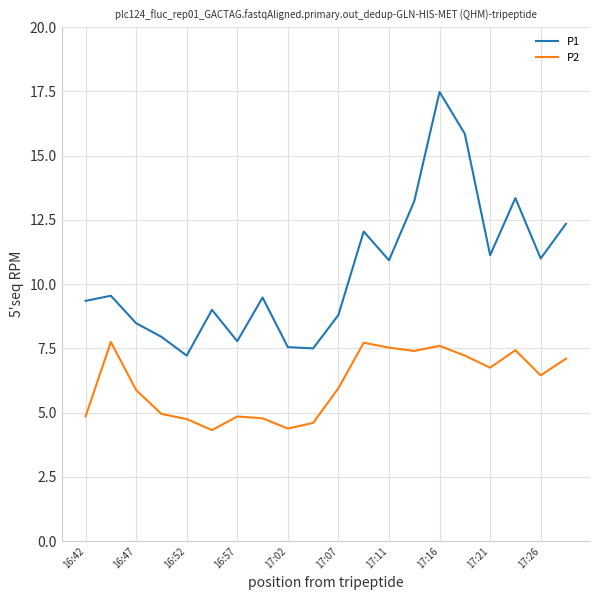

Rank the series by their average value, from highest to lowest.

P1, P2